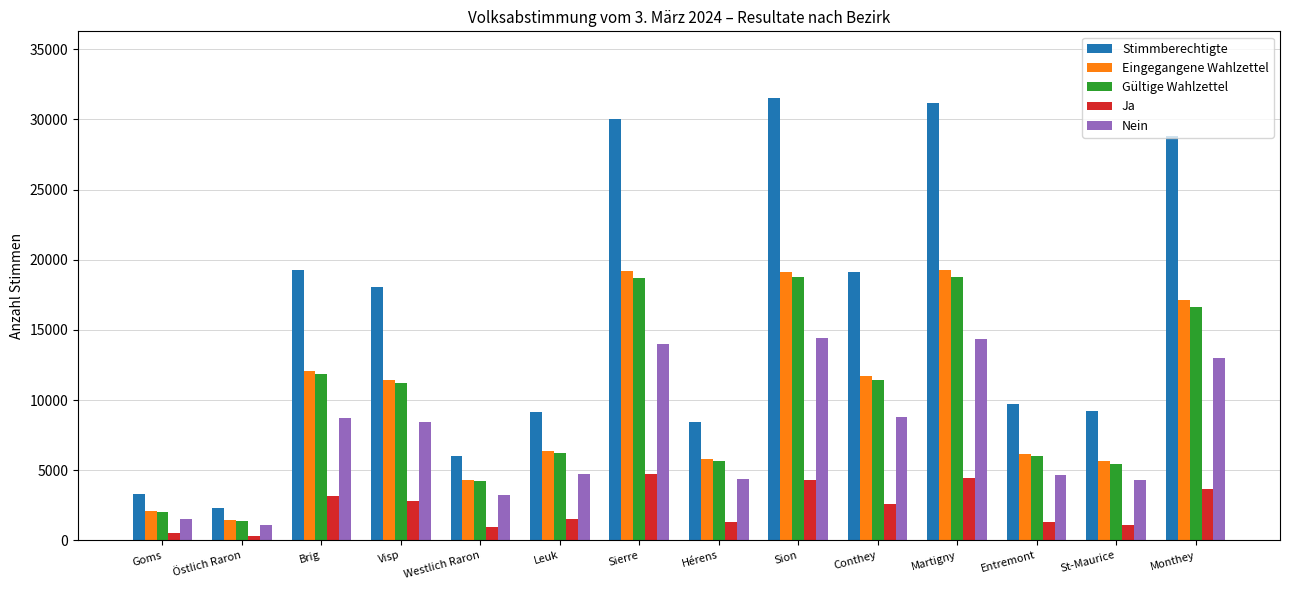

The Stimmberechtigte series shows 8433 at Hérens. True or false?

True